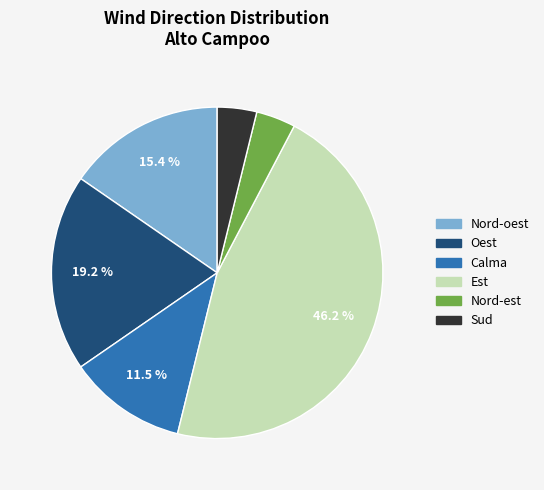

What is the largest slice in the pie chart?

Est